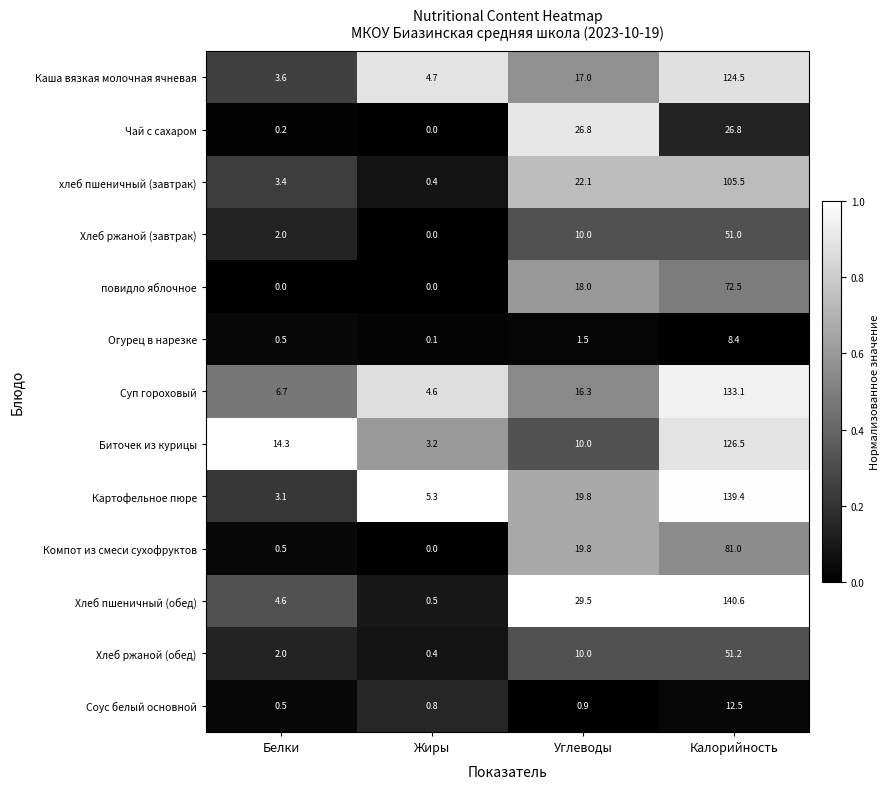

At which category does the chart reach its peak across all series?

Калорийность